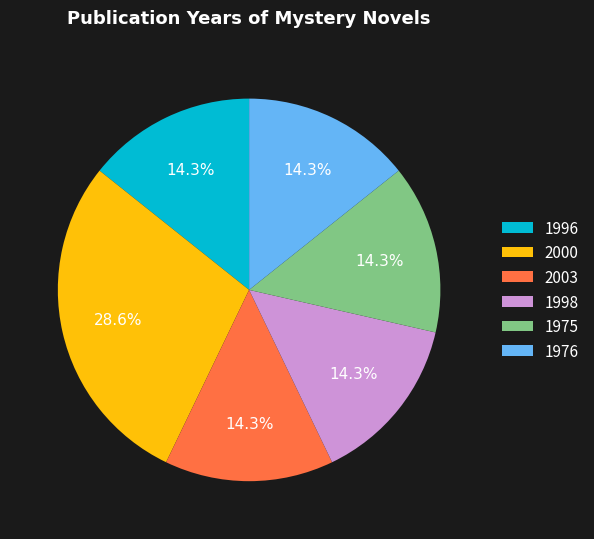

What portion of the pie excludes 1996?

85.7%